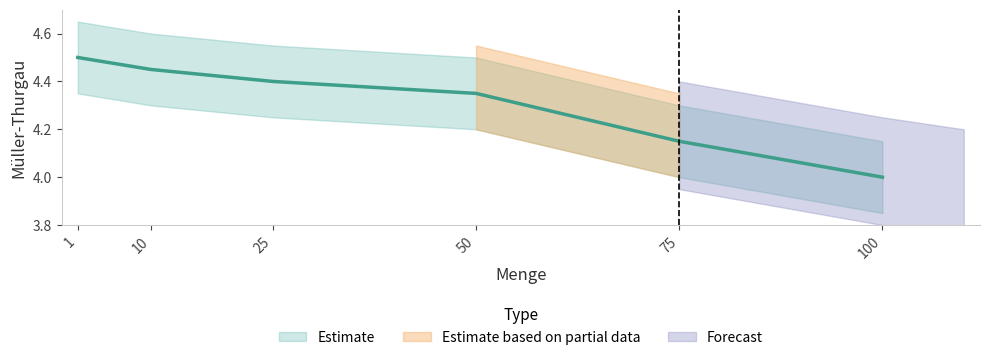

What is the approximate value at 10?

4.5